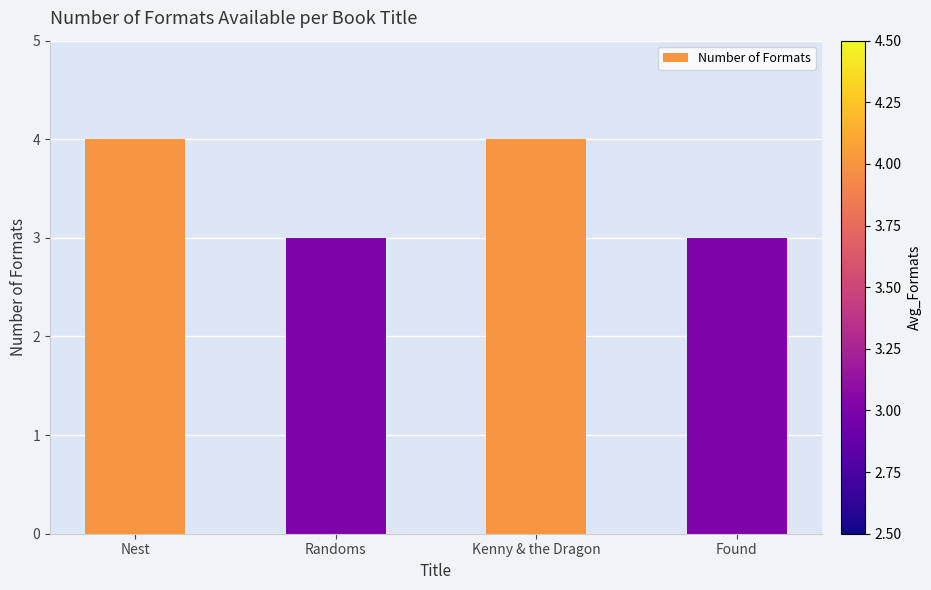

How many series are shown in this chart?

1